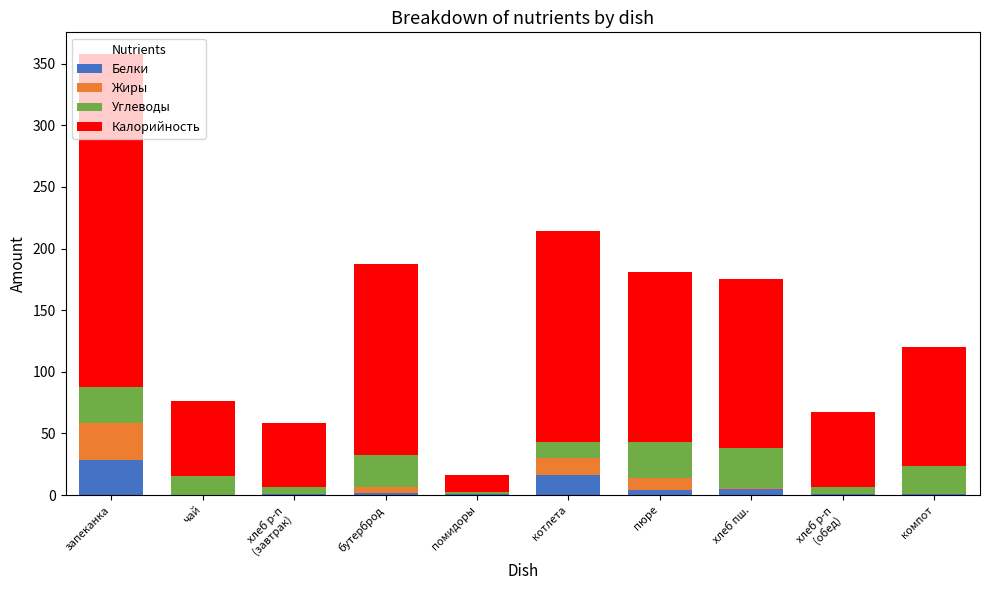

Which category has the highest value in the Белки series?

запеканка